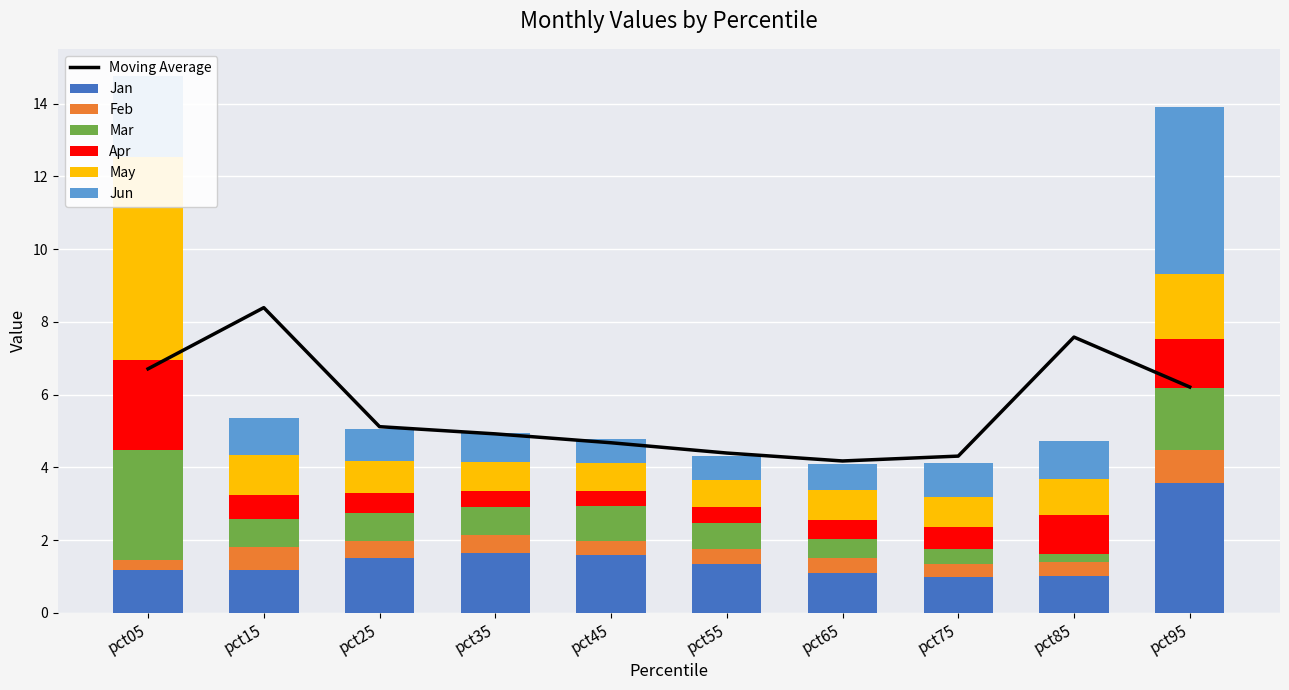

Are the bars horizontal?

No